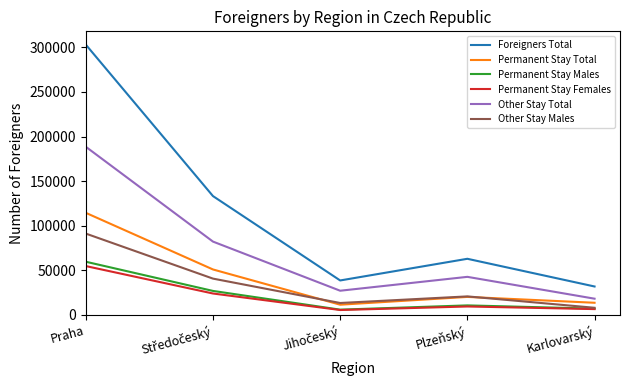

True or false: Foreigners Total and Other Stay Total cross at least once.

False